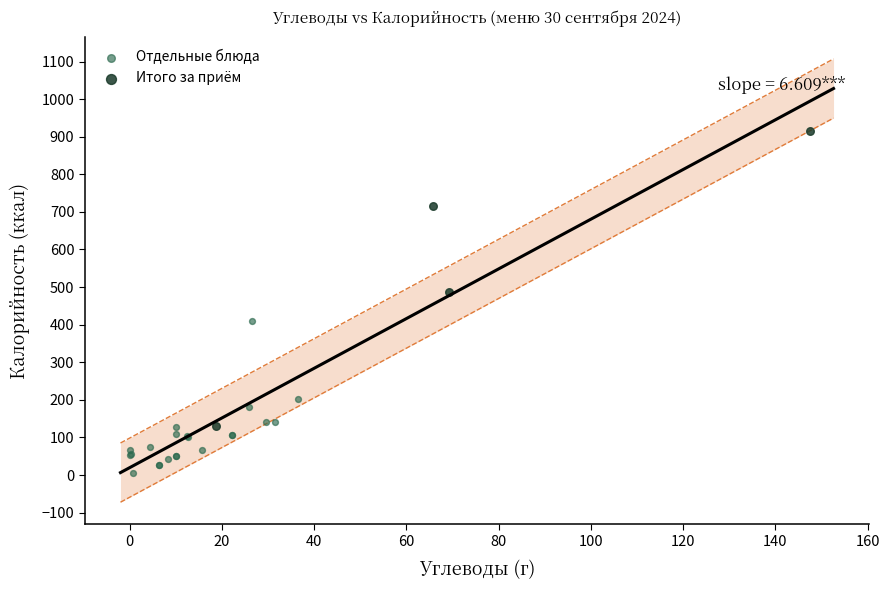

Which series reaches the minimum Y coordinate?

Отдельные блюда